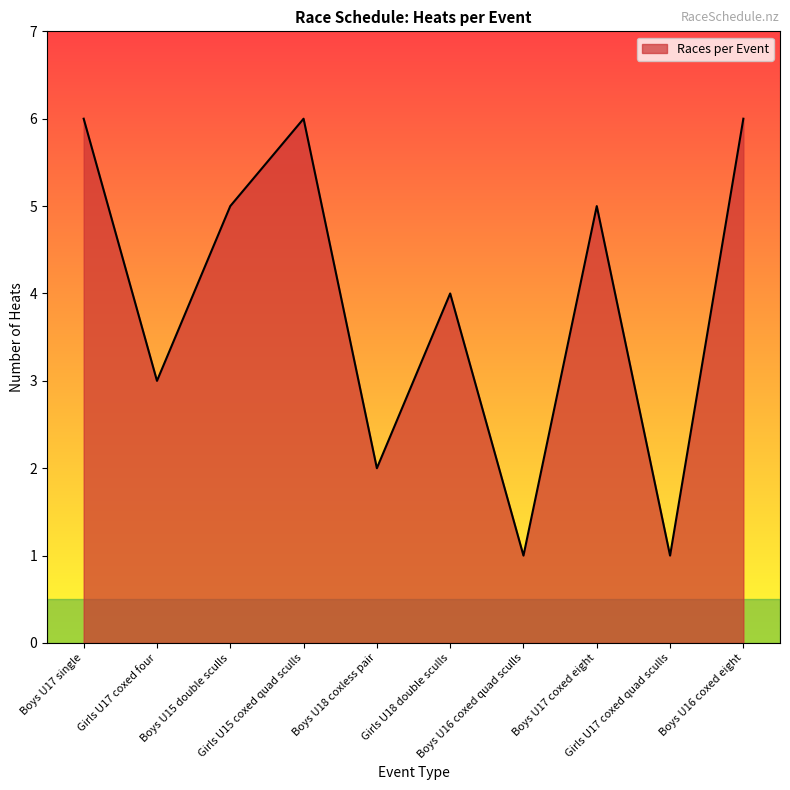

What position from the left is Girls U18 double sculls?

6